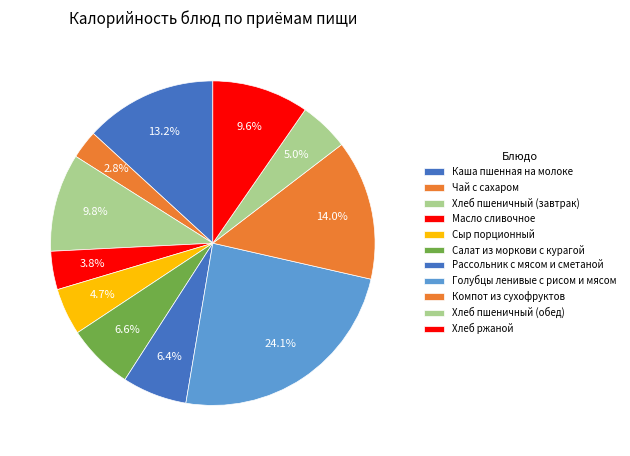

To the nearest percent, what is the difference between the Каша пшенная на молоке and Рассольник с мясом и сметаной slice percentages?

7%